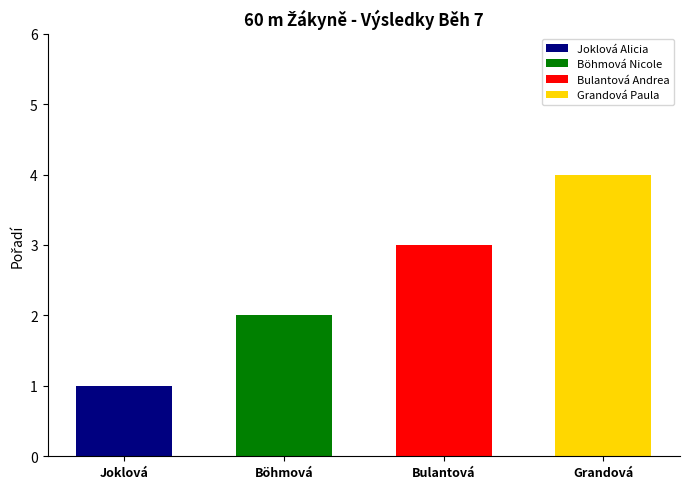

Reading left to right, transcribe all the data shown in this chart.

Joklová Alicia=1	Böhmová Nicole=2	Bulantová Andrea=3	Grandová Paula=4